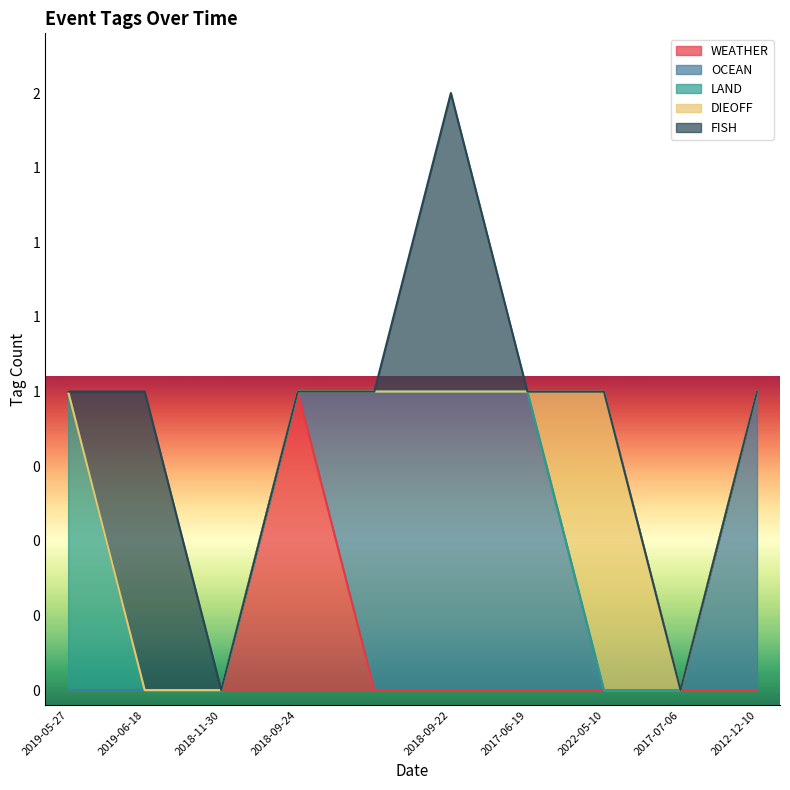

What is the label of the 8th point from the left?

2022-05-10